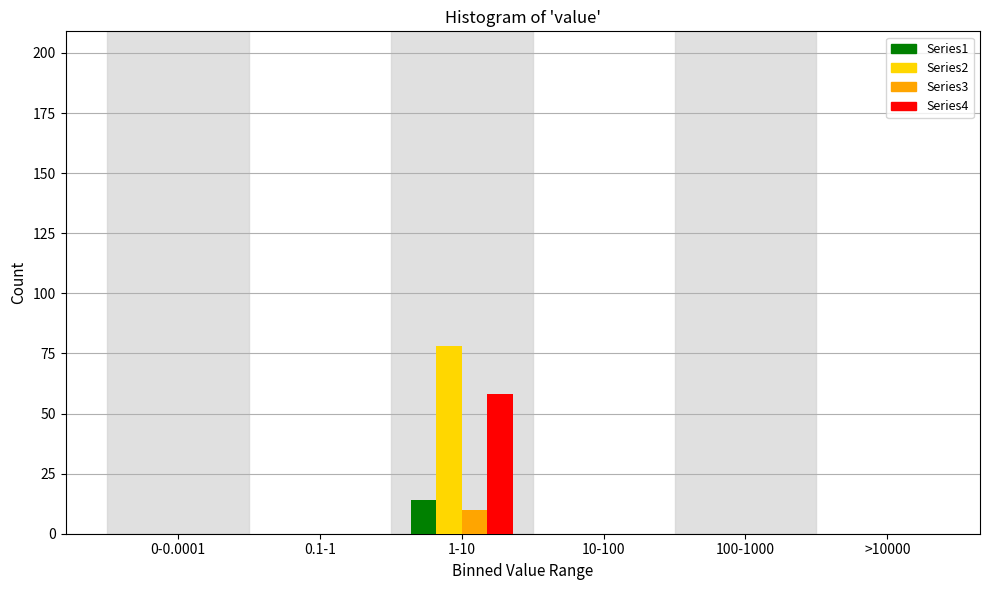

Reading left to right, transcribe all the data shown in this chart.

Series1: 0-0.0001=0	0.1-1=0	1-10=14	10-100=0	100-1000=0	>10000=0
Series2: 0-0.0001=0	0.1-1=0	1-10=78	10-100=0	100-1000=0	>10000=0
Series3: 0-0.0001=0	0.1-1=0	1-10=10	10-100=0	100-1000=0	>10000=0
Series4: 0-0.0001=0	0.1-1=0	1-10=58	10-100=0	100-1000=0	>10000=0